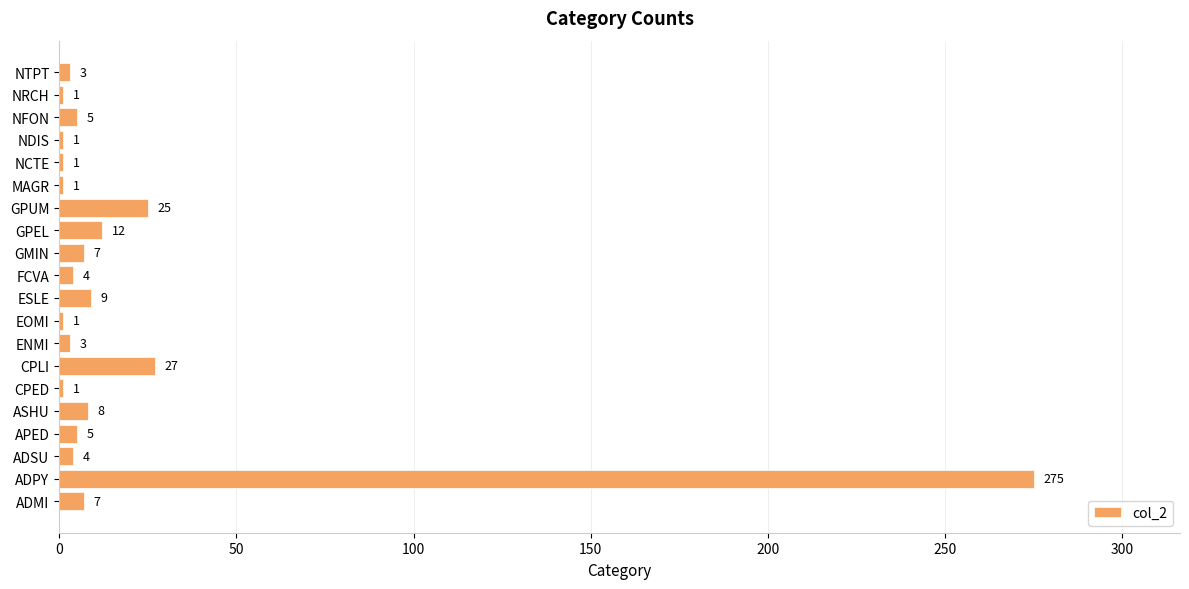

How many categories are shown in the chart?

20